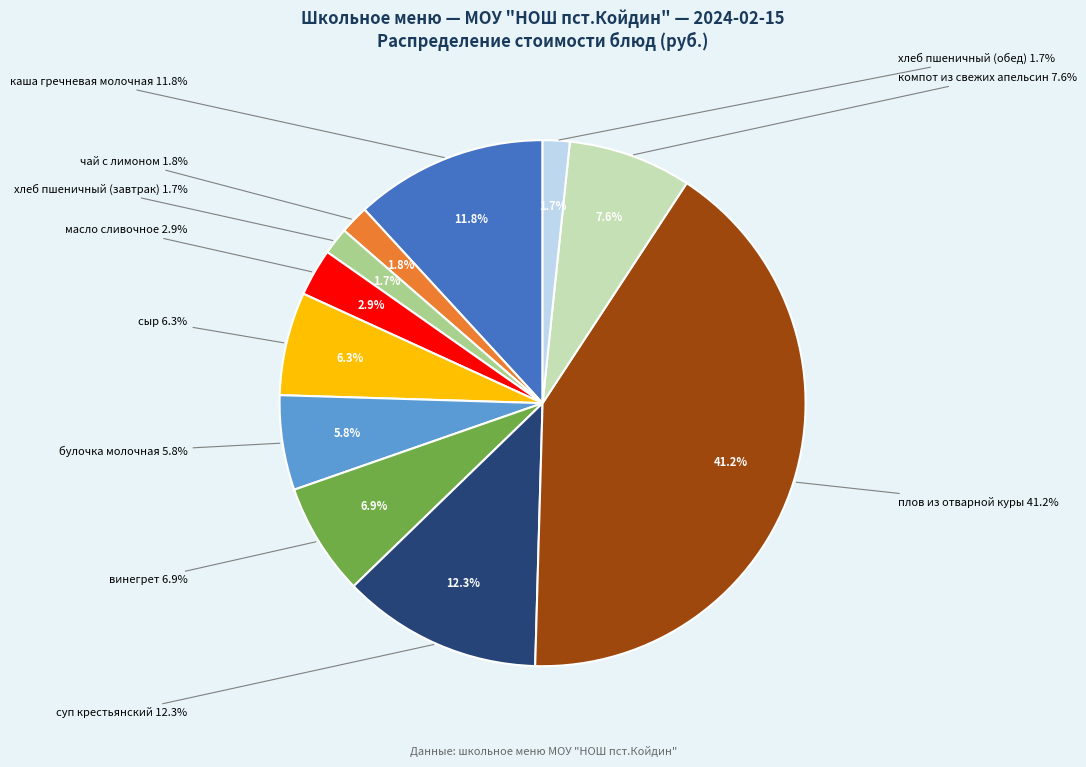

Does any single category account for the majority?

No